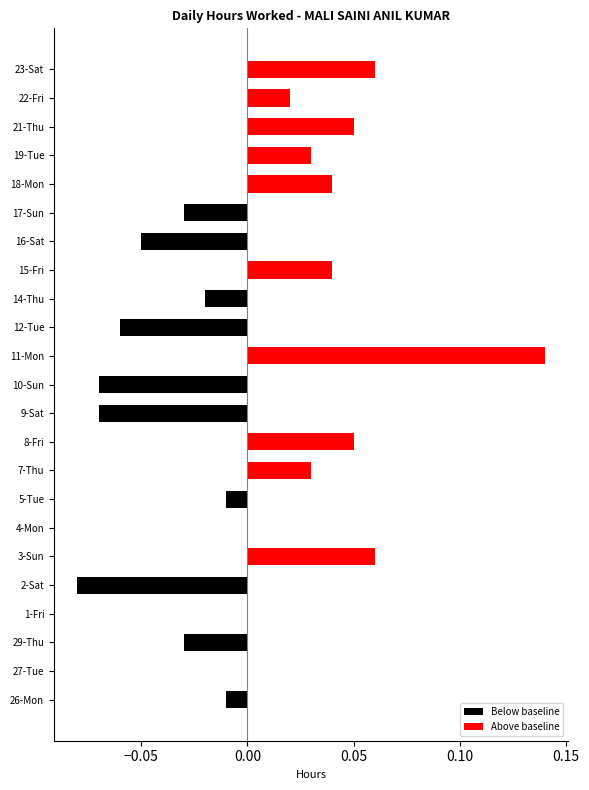

Which series has the largest total across all categories?

Above baseline